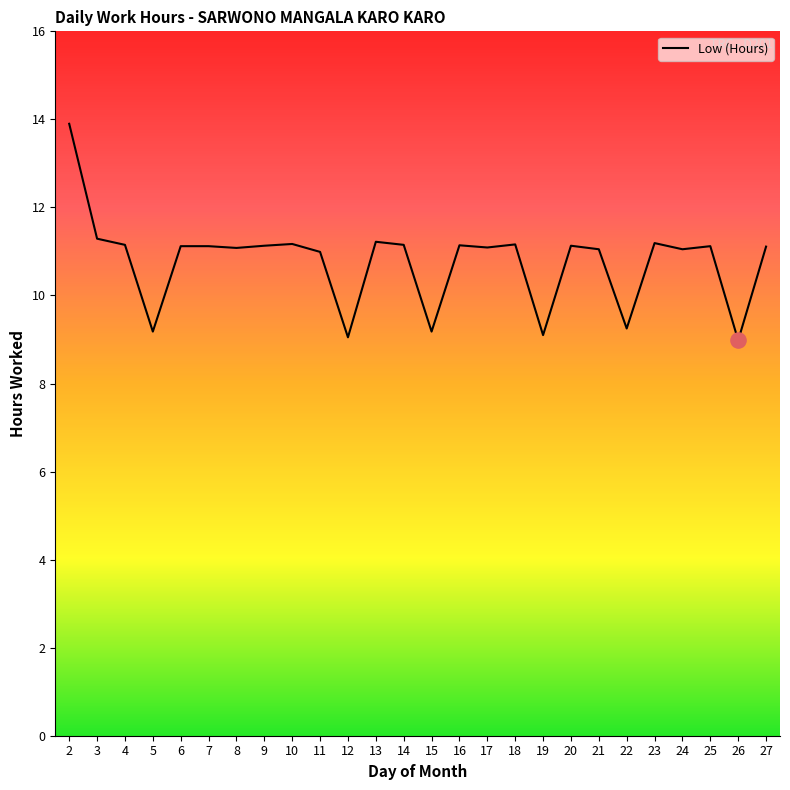

Between 3 and 16, which is larger?

3